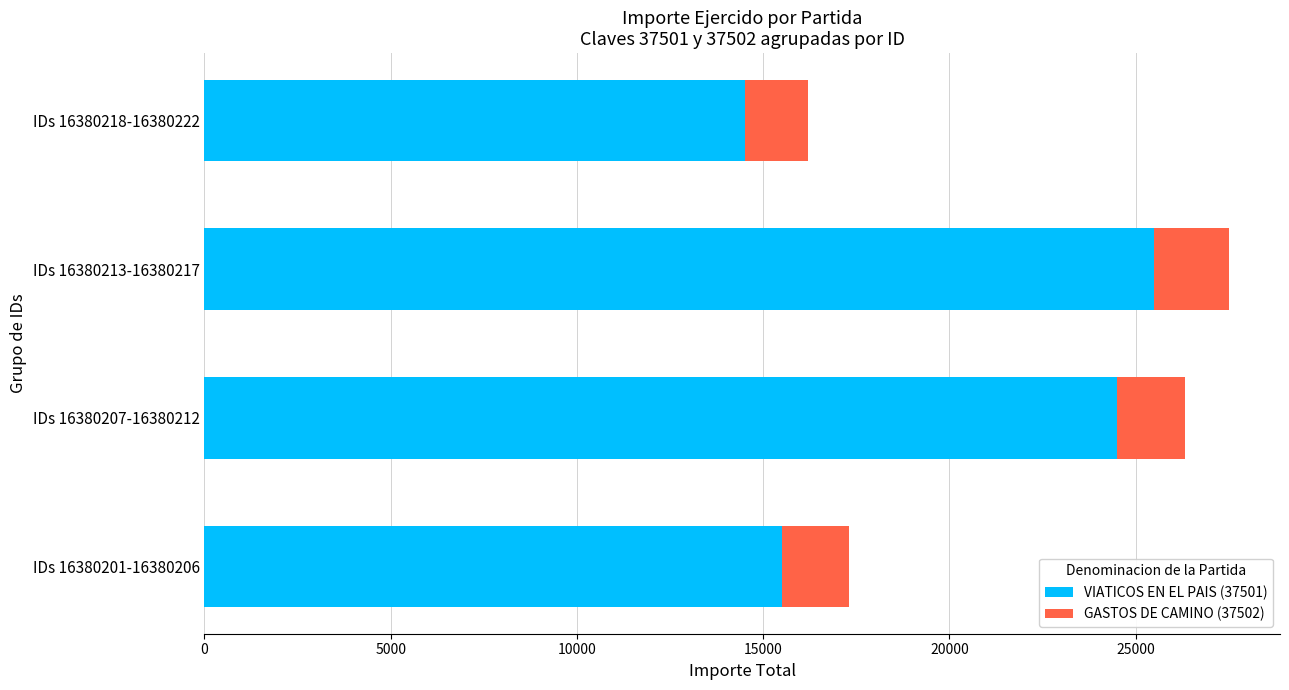

What is the sum of all VIATICOS EN EL PAIS (37501) values?

80000